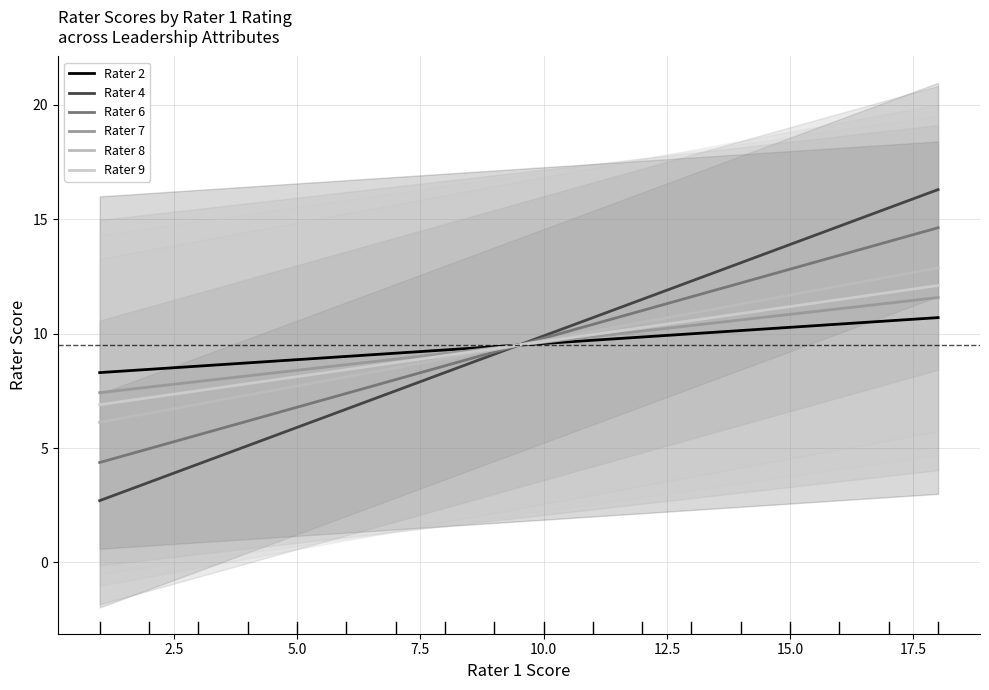

Does the chart display data point markers on the line(s)?

No